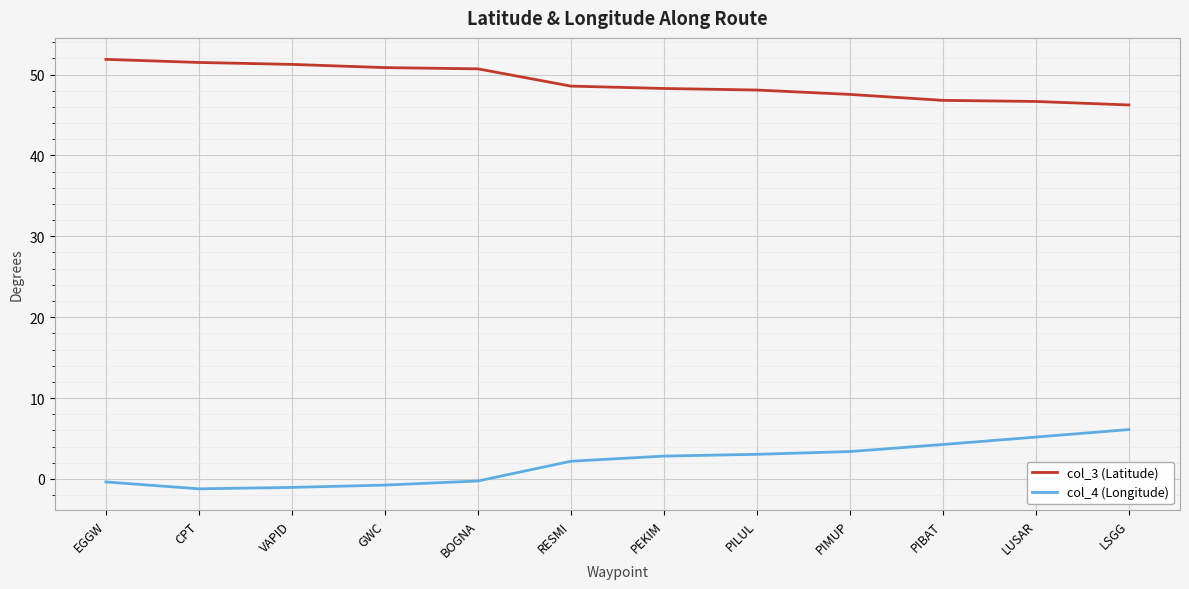

What is the difference between the col_3 (Latitude) values at CPT and VAPID?

0.2